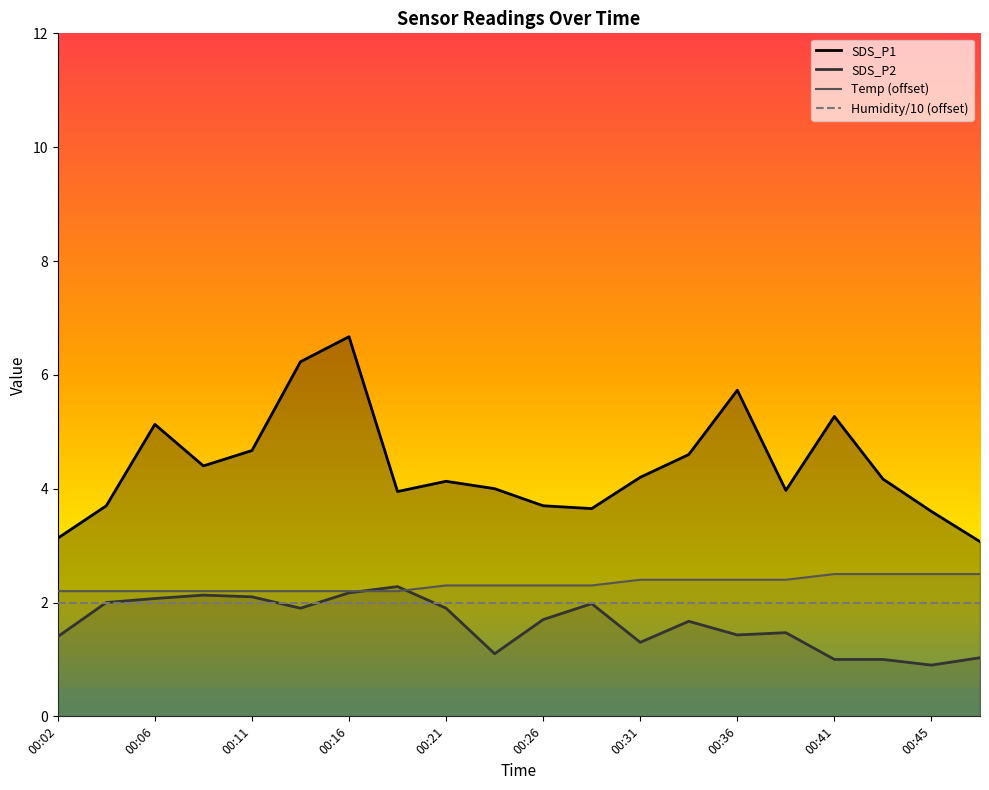

Which has a higher value, 00:31 or 00:09?

00:09